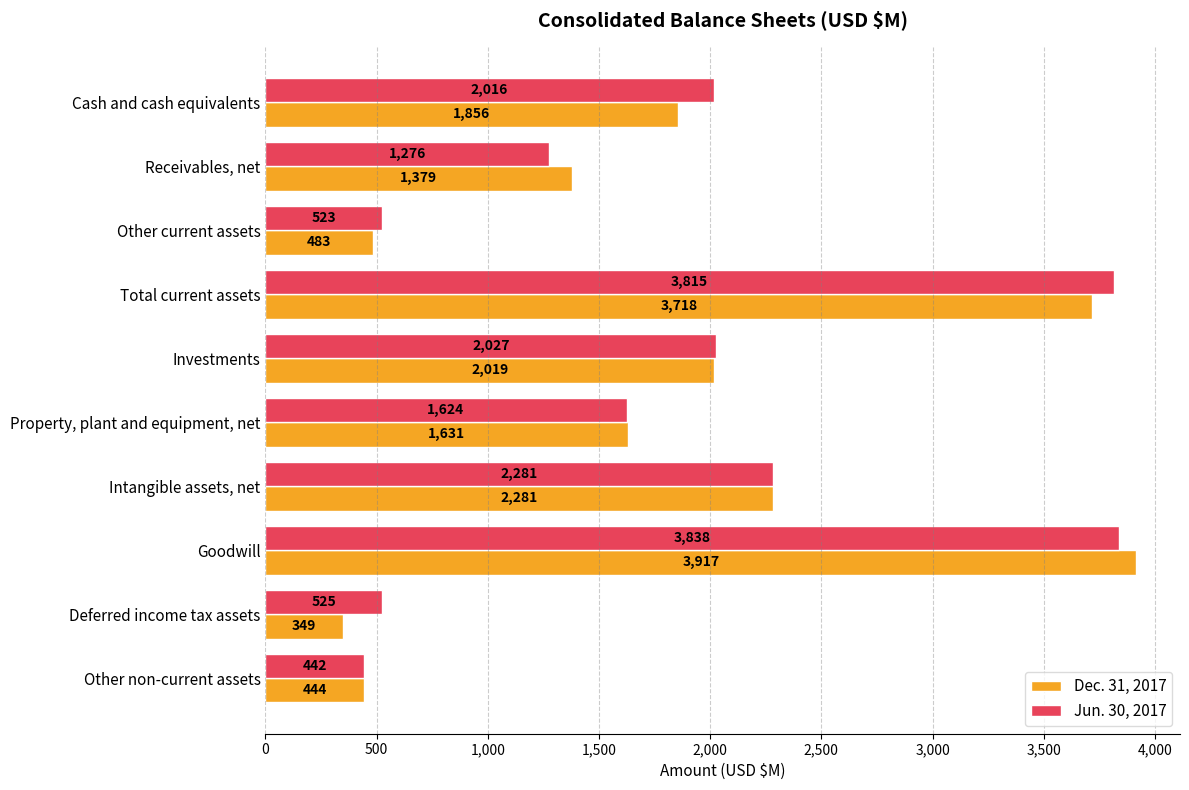

Which series has the largest range (max minus min)?

Dec. 31, 2017